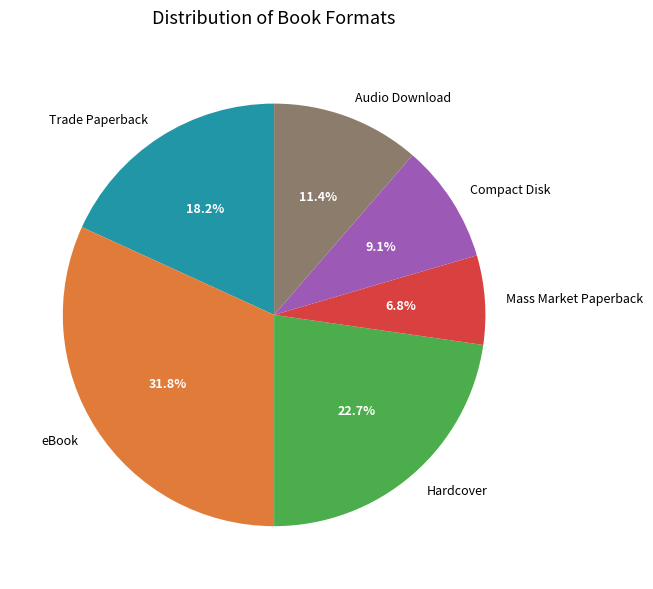

To the nearest percent, what is the difference between the largest and smallest slice percentages?

25%